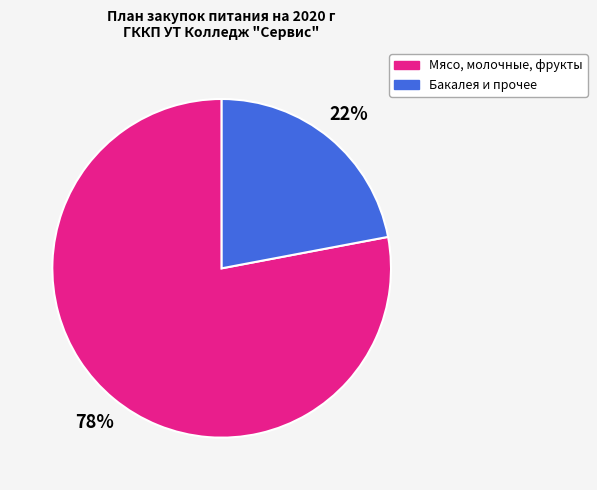

True or false: Бакалея и прочее accounts for 30% of the total.

False